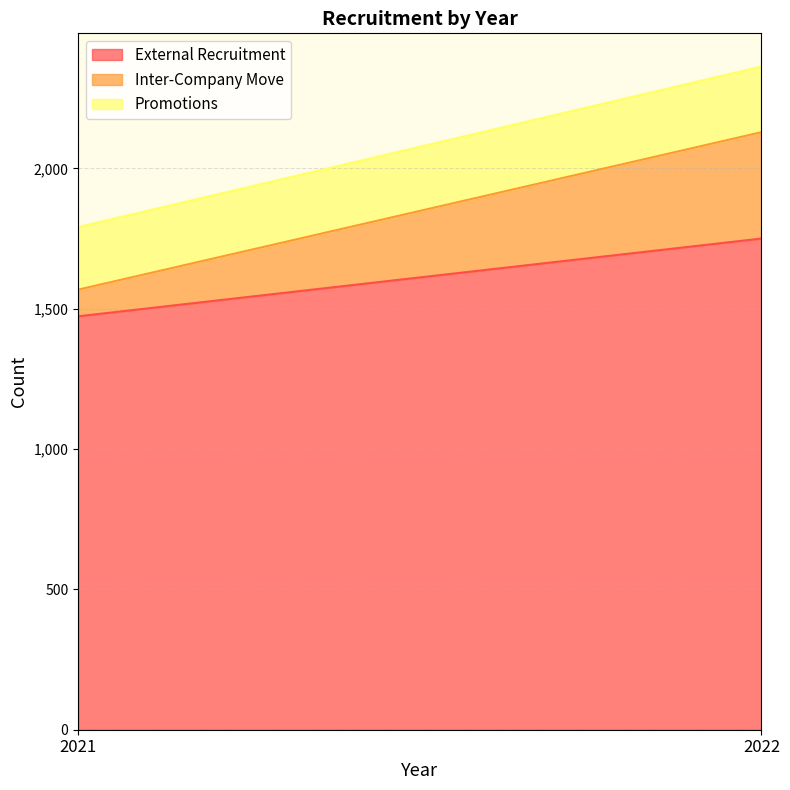

What is the value of the Inter-Company Move point at the 1st from the left?

95